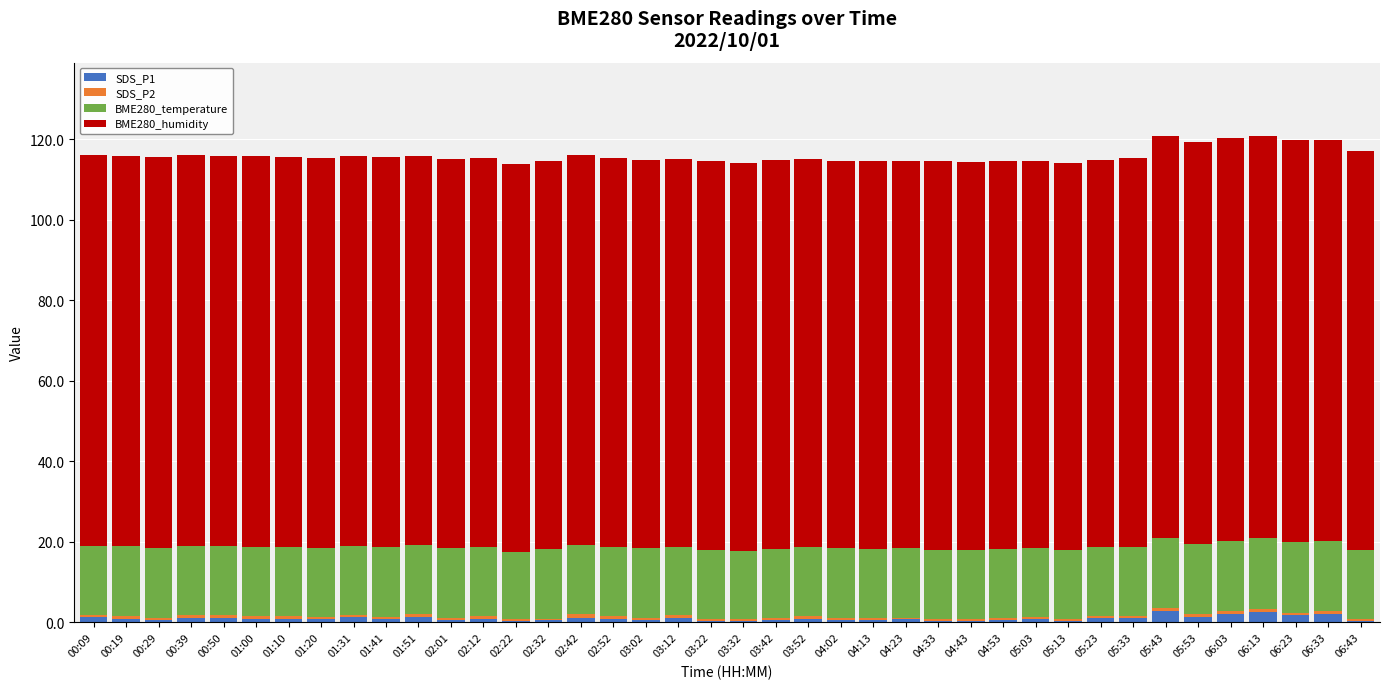

How many series are shown in this chart?

4